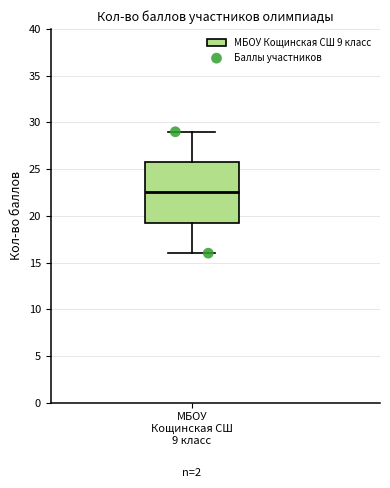

Read this box plot against the y-axis: the position of the median line, the range covered by the box, and the ends of both whiskers. The values are not printed on the chart, so give them approximately, as read against the axis.

median 22.5, box 19.5 to 26.0, whiskers 16.0 to 29.0